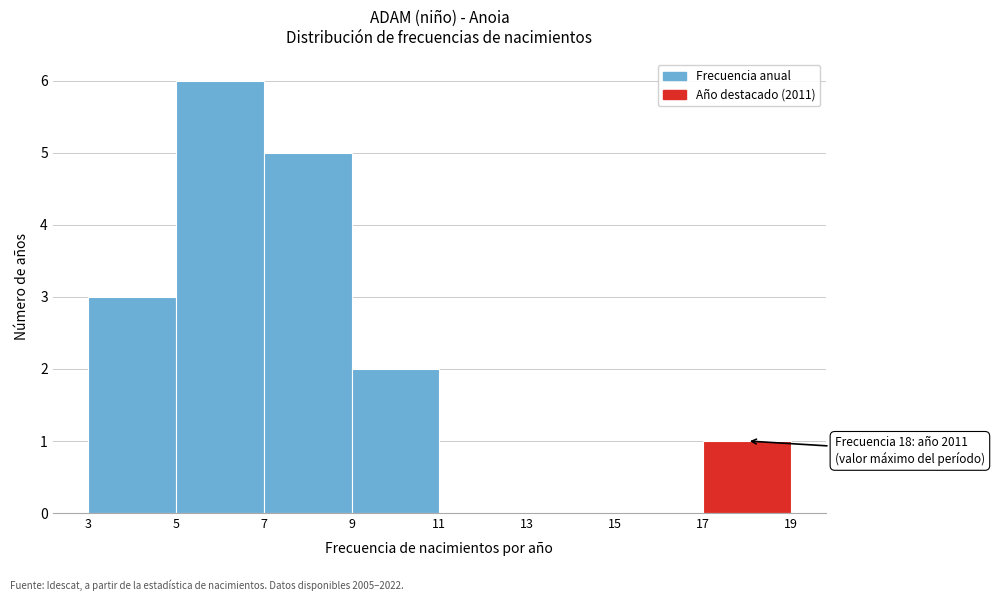

Which range on the x-axis has the tallest bar?

5 to 7